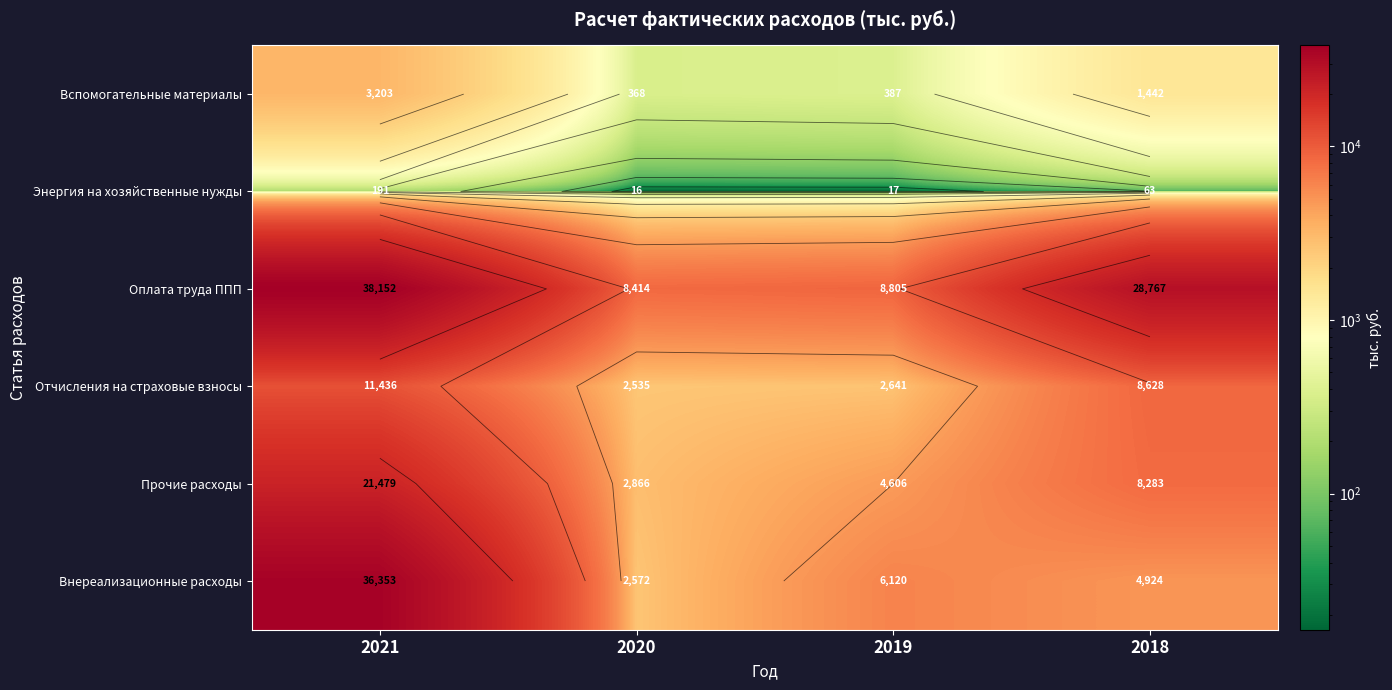

Is it true that Энергия на хозяйственные нужды equals 63.1 at 2018?

True